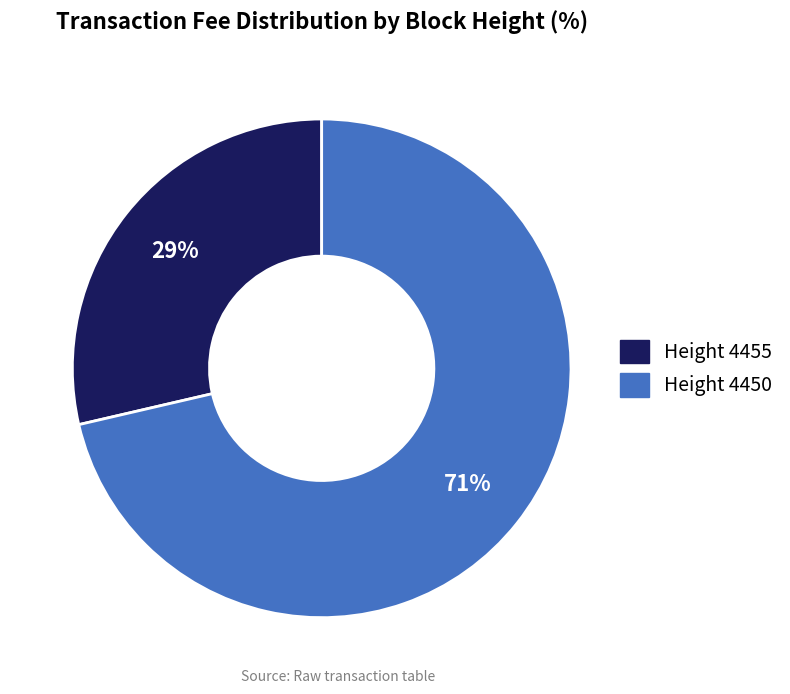

Is there a majority slice in this chart?

Yes